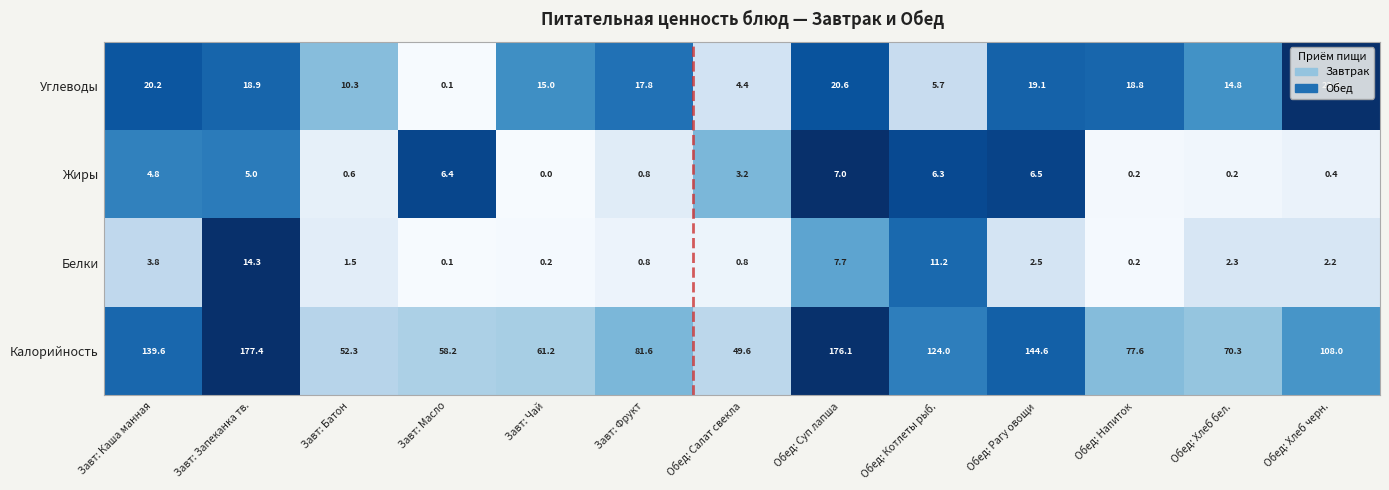

Is it true that Жиры equals 0.8 at Завт: Батон?

False